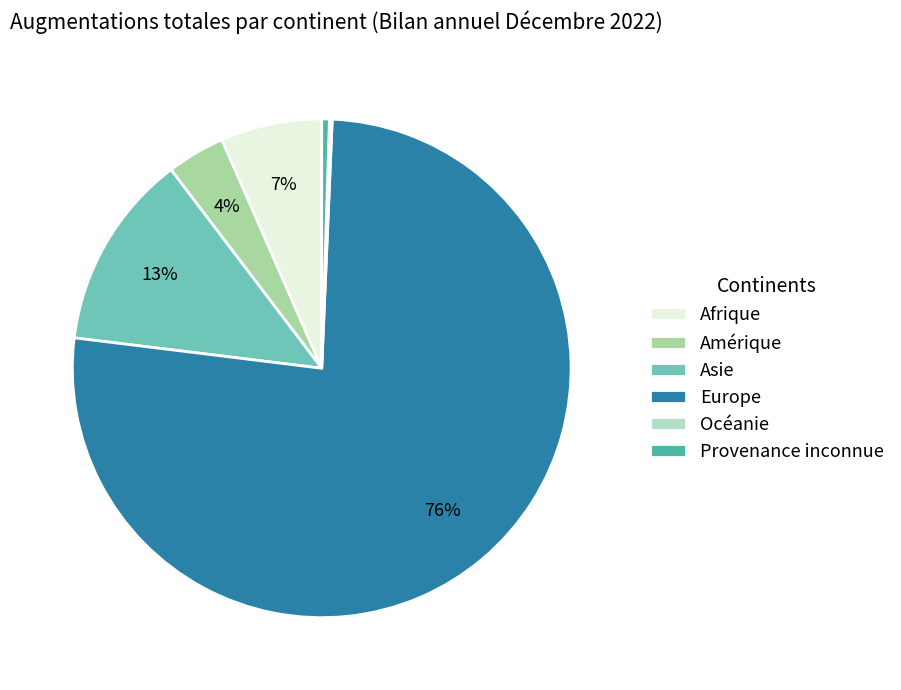

Approximately how many times larger is the value at Asie compared to Europe?

0.2